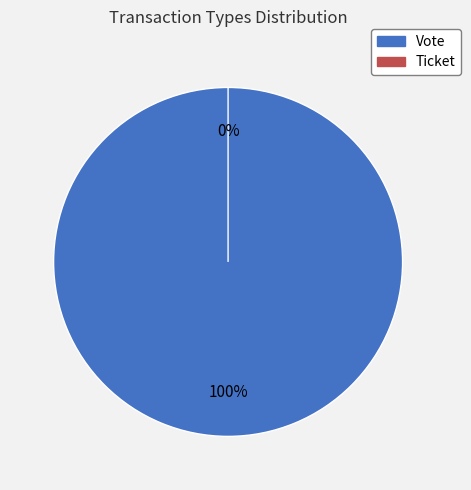

How many segments does this pie chart have?

2